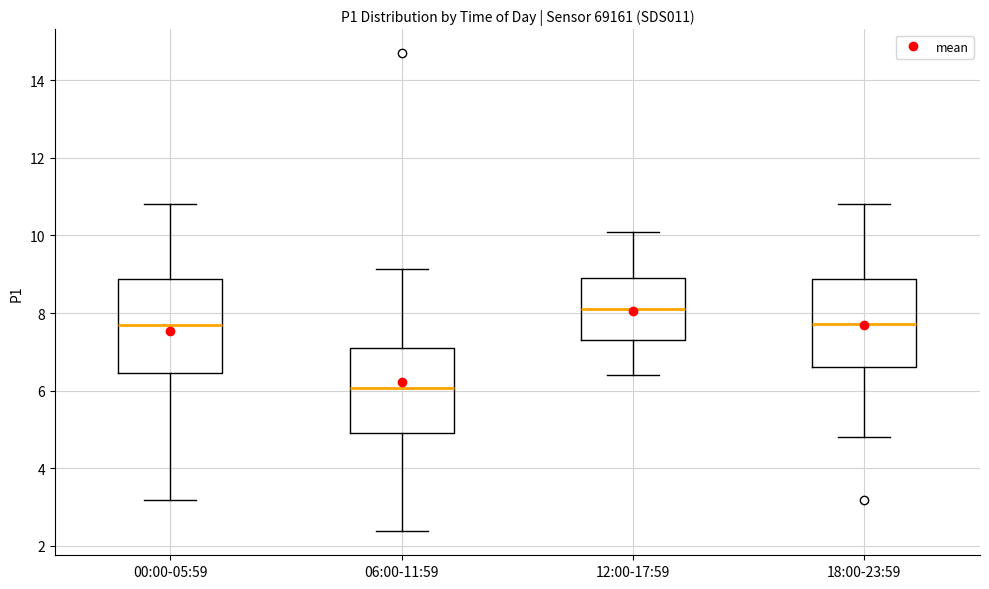

Reading left to right, read every box against the y-axis: the position of its median line, the range the box covers, and the ends of its whiskers. The values are not printed on the chart, so give them approximately, as read against the axis.

00:00-05:59: median 7.6, box 6.4 to 8.8, whiskers 3.2 to 10.8
06:00-11:59: median 6.0, box 5.0 to 7.2, whiskers 2.4 to 9.2
12:00-17:59: median 8.2, box 7.4 to 9.0, whiskers 6.4 to 10.2
18:00-23:59: median 7.8, box 6.6 to 8.8, whiskers 4.8 to 10.8